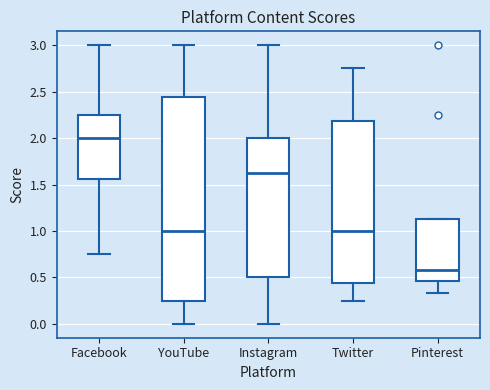

Reading left to right, transcribe this box plot: for each box, give where its median line is, the range the box spans, and where its two whiskers end, as read against the y-axis. The values are not printed on the chart, so give them approximately, as read against the axis.

Facebook: median 2.00, box 1.55 to 2.25, whiskers 0.75 to 3.00
YouTube: median 1.00, box 0.25 to 2.45, whiskers 0.00 to 3.00
Instagram: median 1.65, box 0.50 to 2.00, whiskers 0.00 to 3.00
Twitter: median 1.00, box 0.45 to 2.20, whiskers 0.25 to 2.75
Pinterest: median 0.60, box 0.45 to 1.15, whiskers 0.35 to 1.15